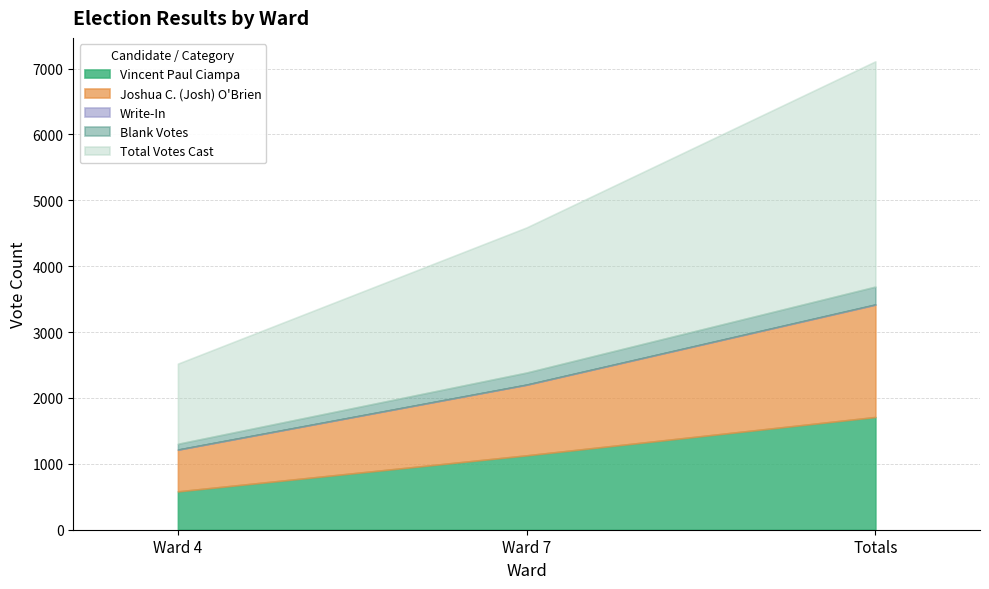

What is the lowest value of the Vincent Paul Ciampa series?

582